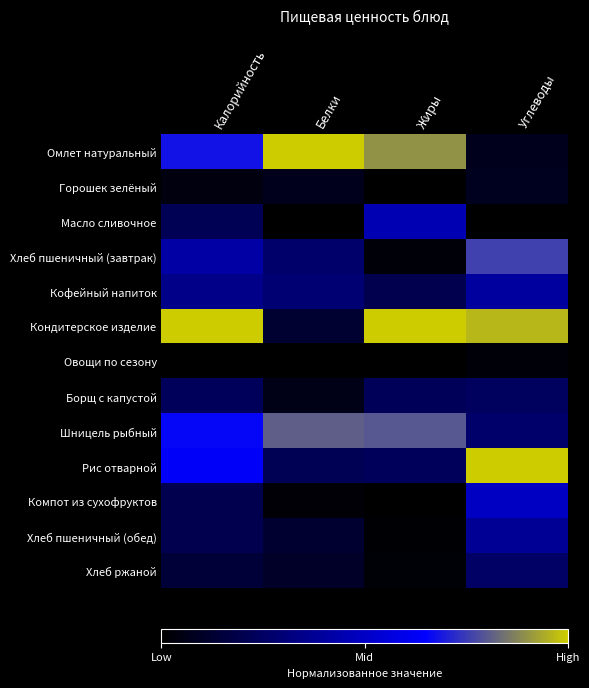

How many data points does each series have?

4